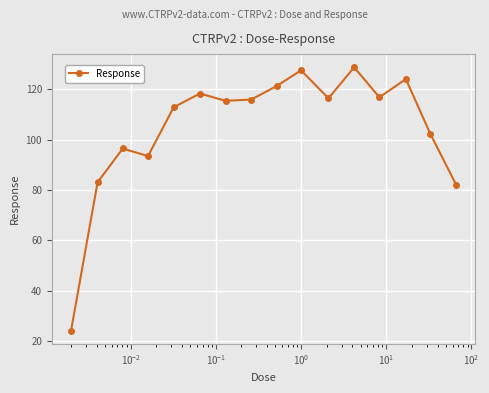

How many points are lower than both their immediate neighbors (excluding endpoints)?

4